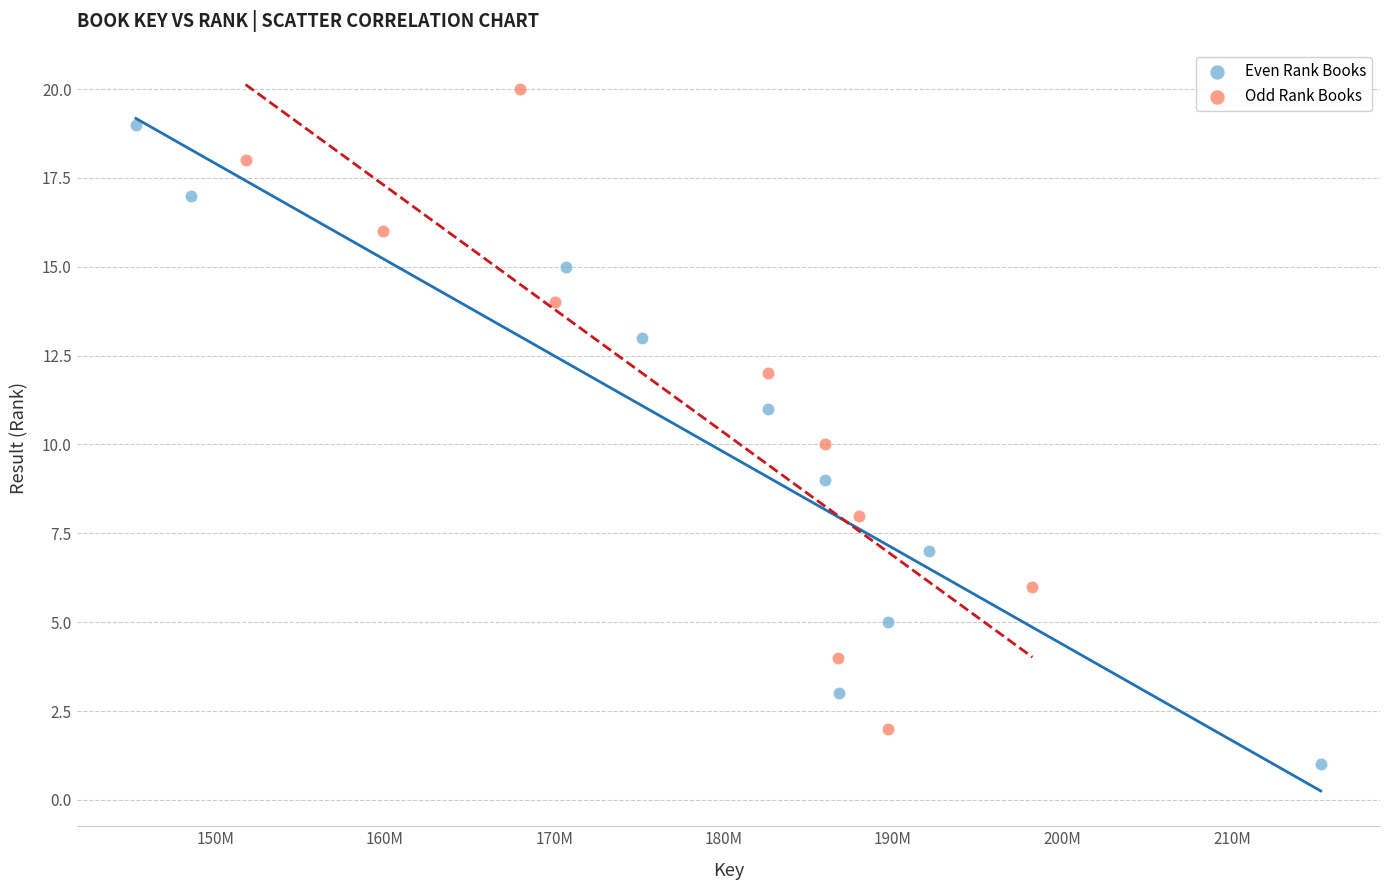

Which series reaches the maximum Y coordinate?

Odd Rank Books